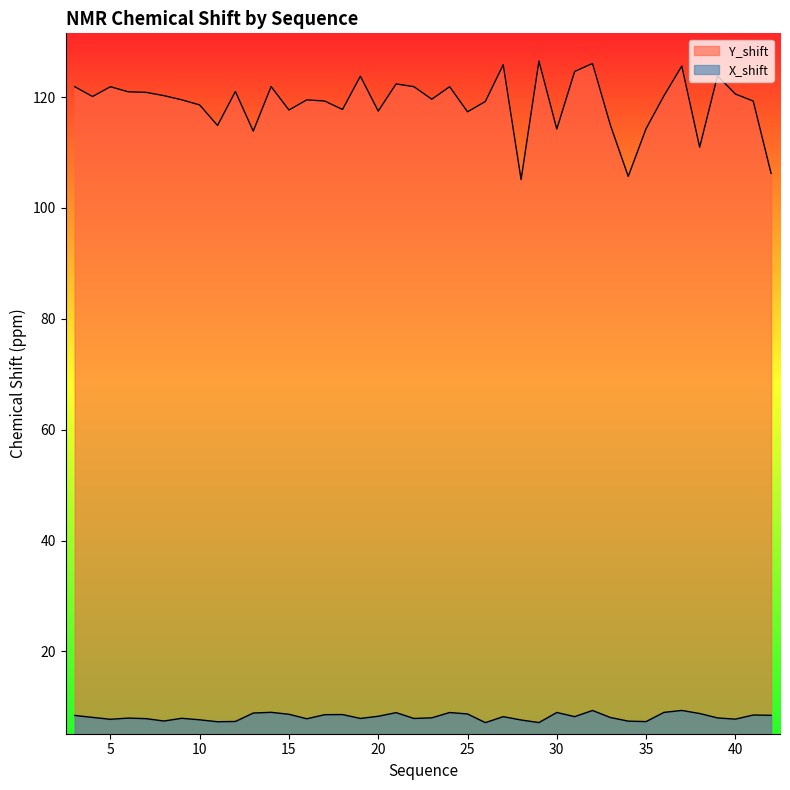

What is the difference between the second highest and minimum values in the Y_shift series?

20.9